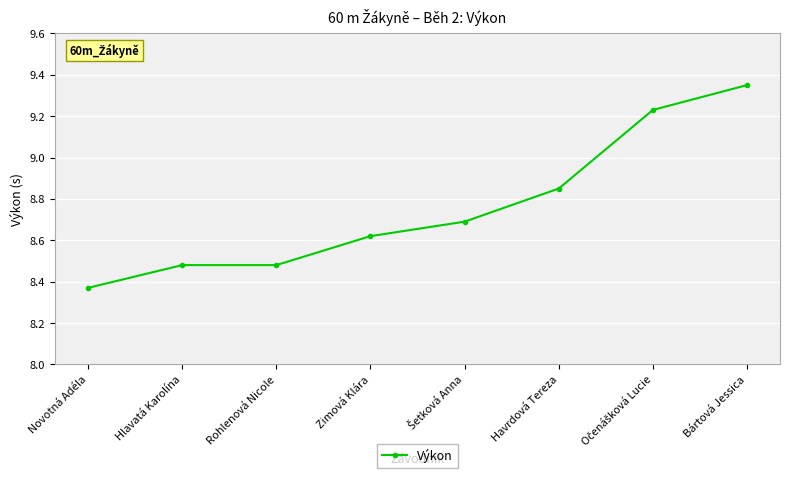

The chart shows a value of 1.9 at Novotná Adéla. True or false?

False